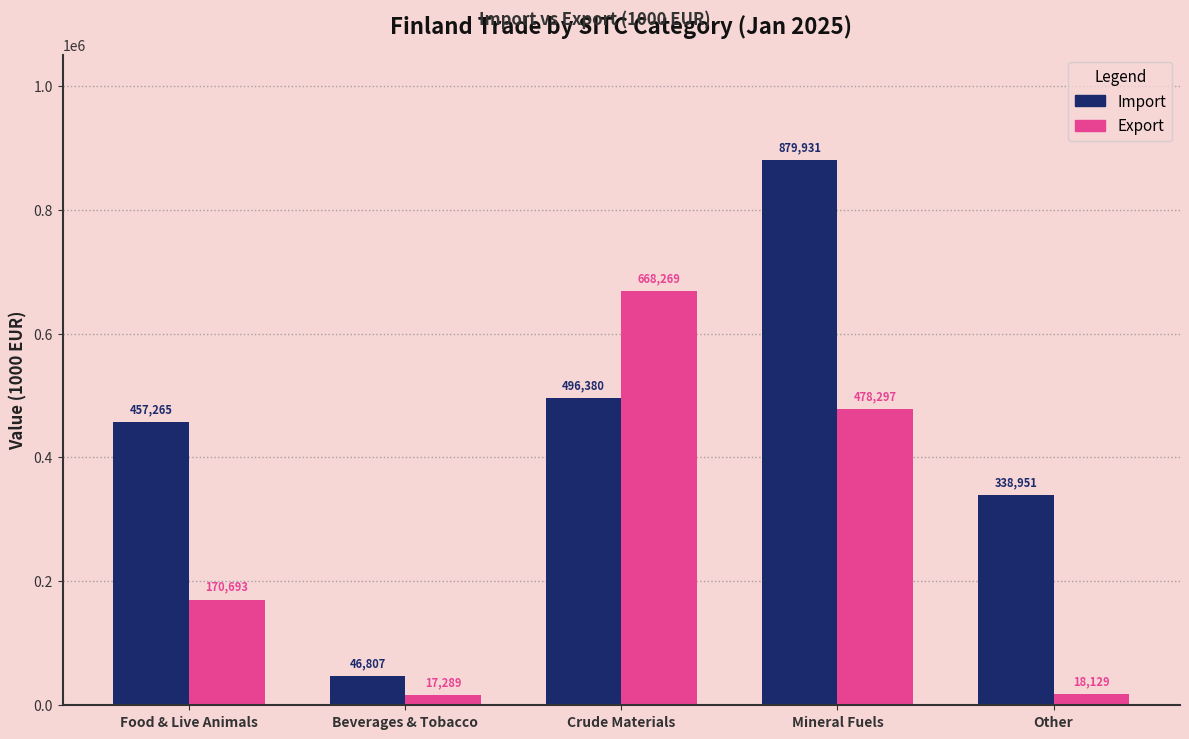

What is the difference between the Export values at Mineral Fuels and Crude Materials?

189972